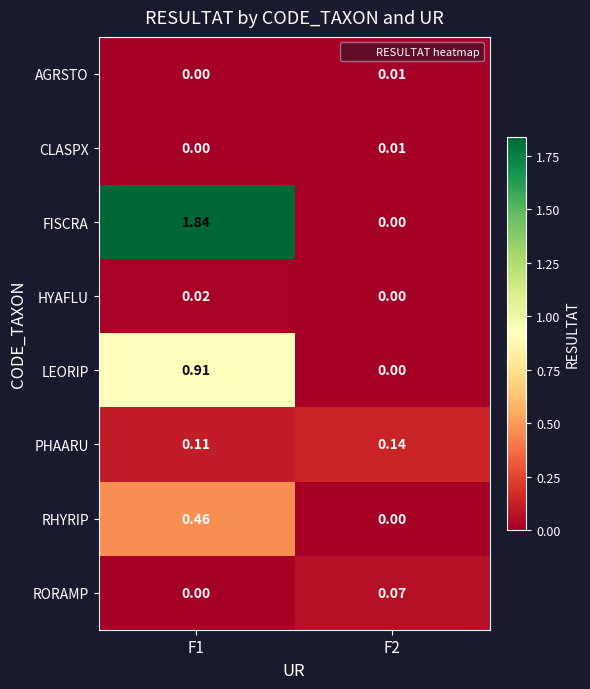

At how many categories does at least one series exceed 1?

1